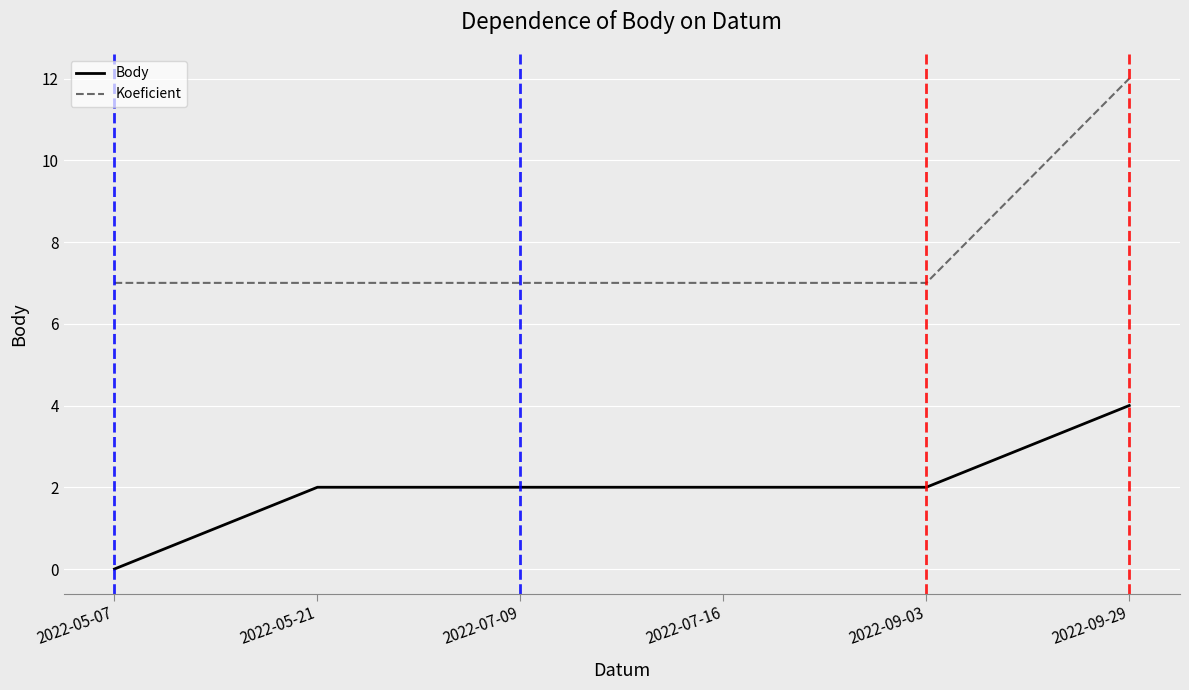

At which category does the chart reach its peak across all series?

2022-09-29